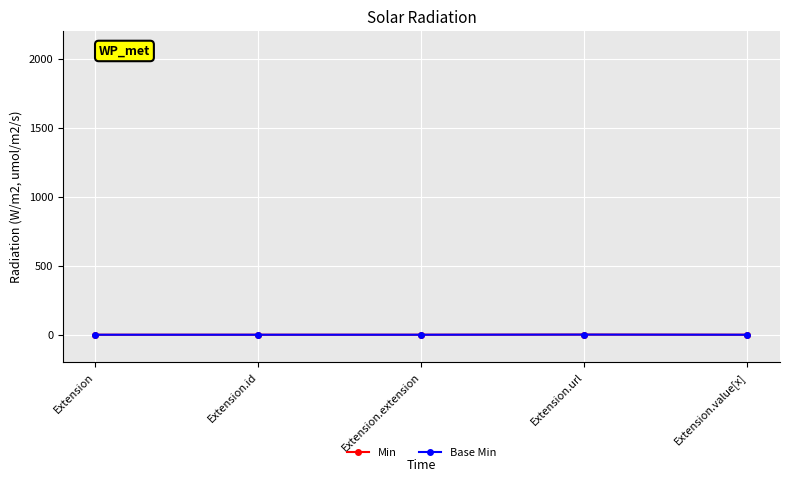

Reading right to left, list all the values displayed in this chart.

Min: Extension.value[x]=0	Extension.url=1	Extension.extension=0	Extension.id=0	Extension=0
Base Min: Extension.value[x]=0	Extension.url=1	Extension.extension=0	Extension.id=0	Extension=0